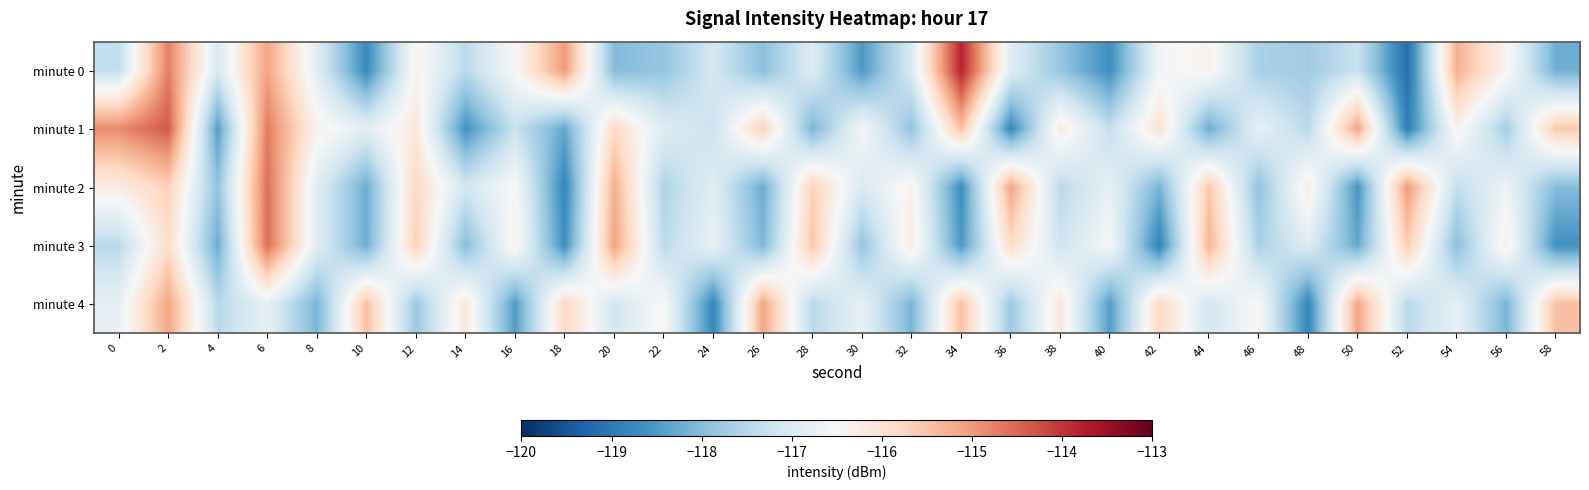

Which series has the largest range (max minus min)?

minute 0